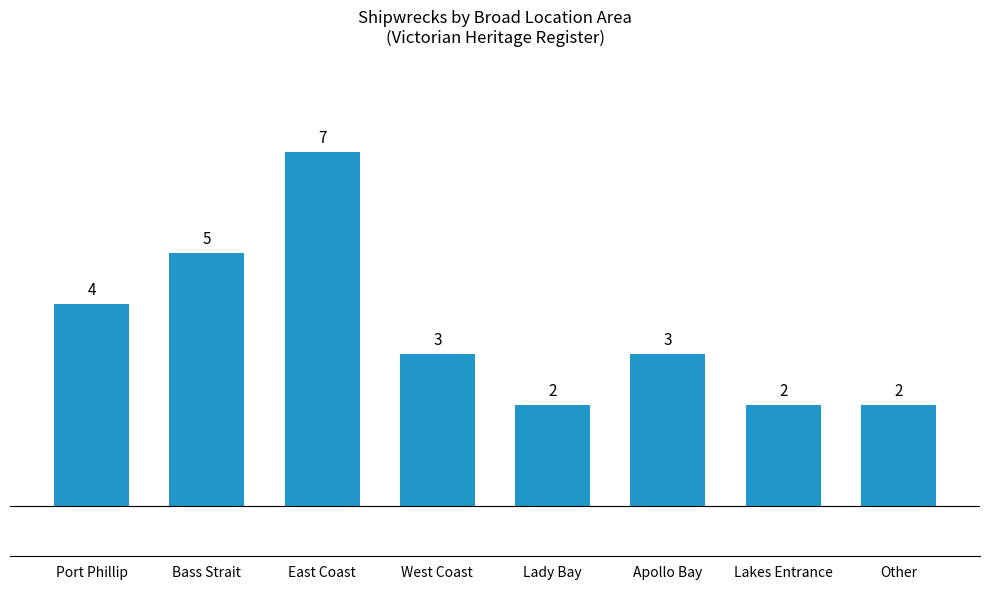

What is the value of the 7th bar from the left?

2